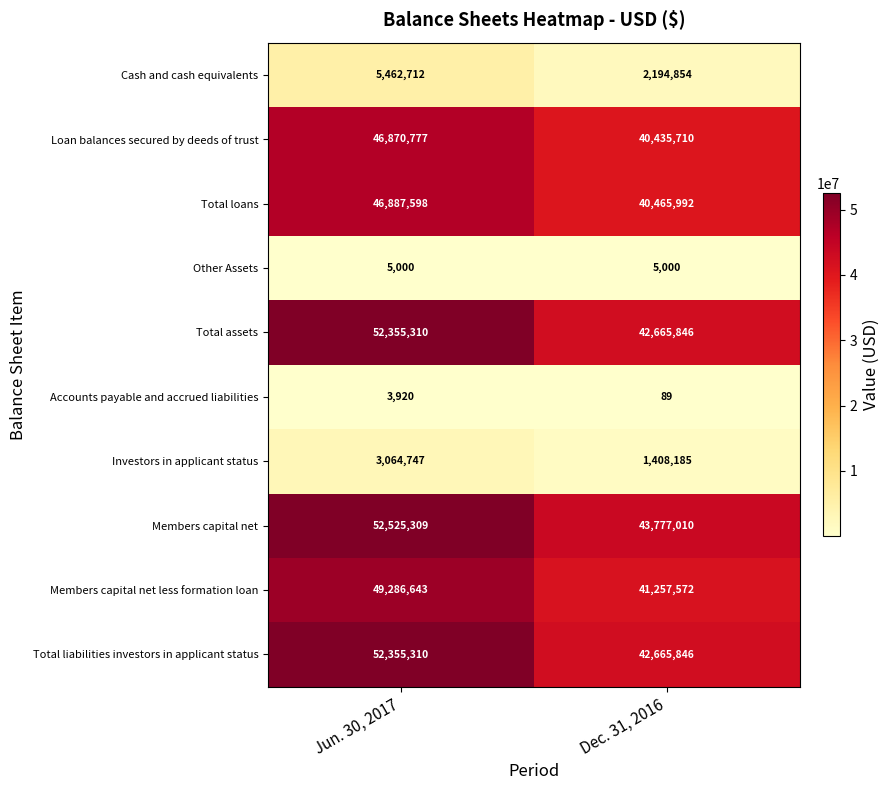

What is the total value across all series at Jun. 30, 2017?

308817326